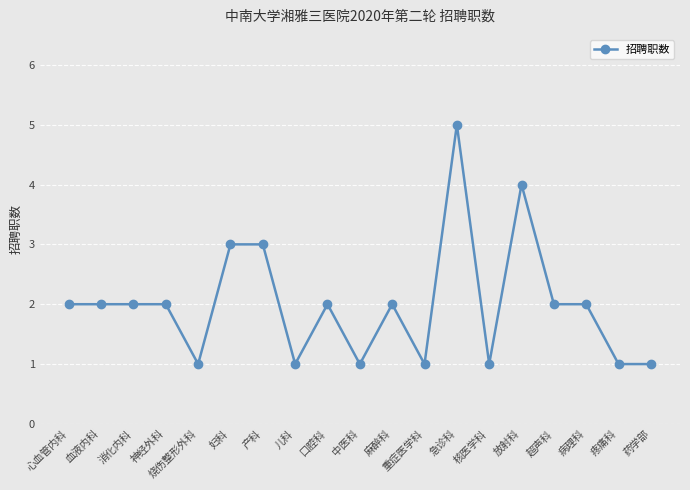

Which label corresponds to the largest value in the chart?

急诊科